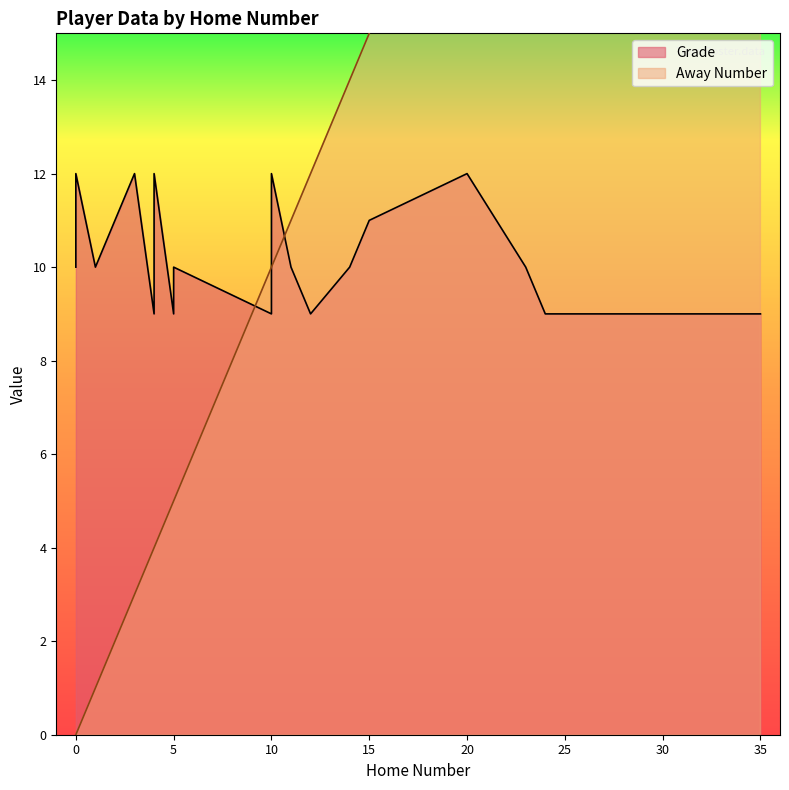

Which series has the largest range (max minus min)?

Away Number